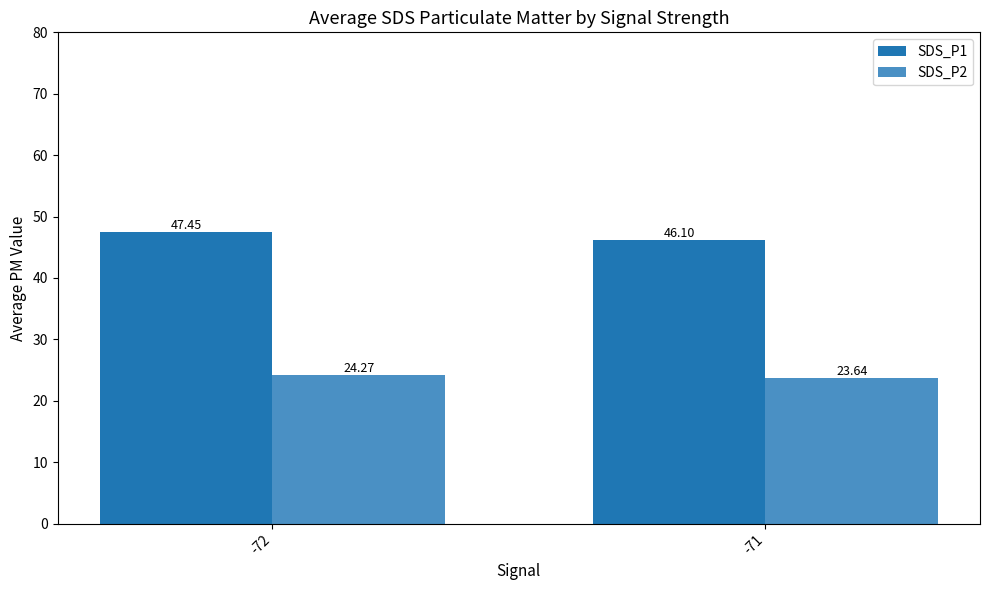

What is the spread (max minus min) of values at -72?

23.2